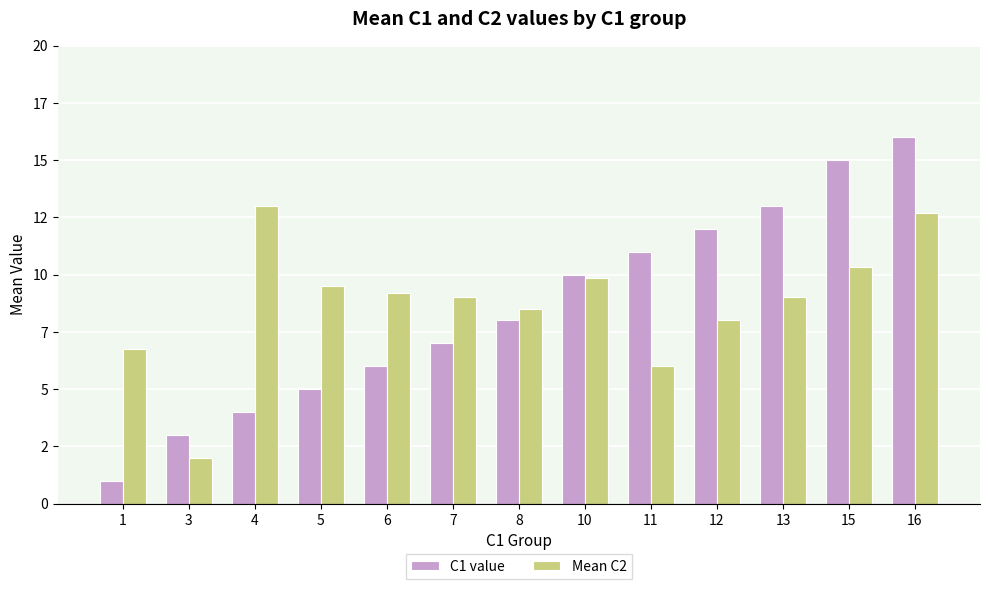

Which has a higher value, 16 or 1?

16